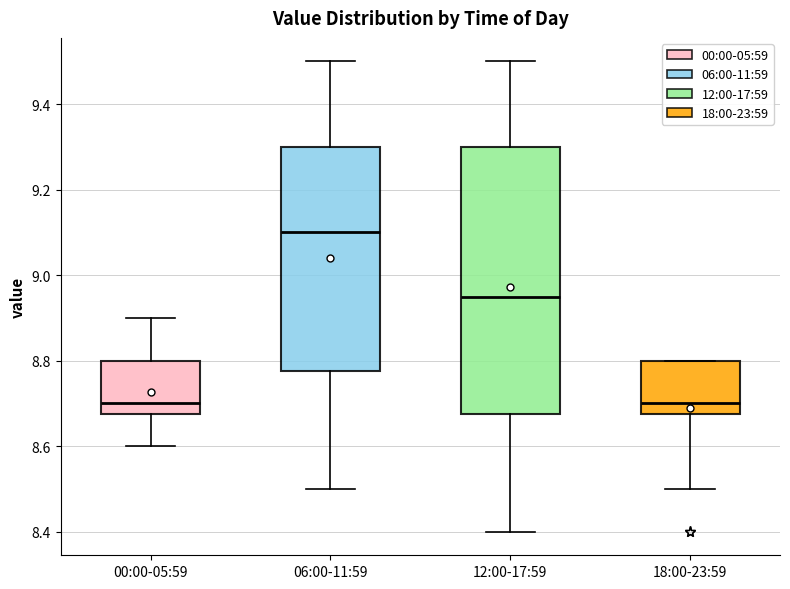

Reading left to right, read every box against the y-axis: the position of its median line, the range the box covers, and the ends of its whiskers. The values are not printed on the chart, so give them approximately, as read against the axis.

00:00-05:59: median 8.70, box 8.68 to 8.80, whiskers 8.60 to 8.90
06:00-11:59: median 9.10, box 8.78 to 9.30, whiskers 8.50 to 9.50
12:00-17:59: median 8.96, box 8.68 to 9.30, whiskers 8.40 to 9.50
18:00-23:59: median 8.70, box 8.68 to 8.80, whiskers 8.50 to 8.80